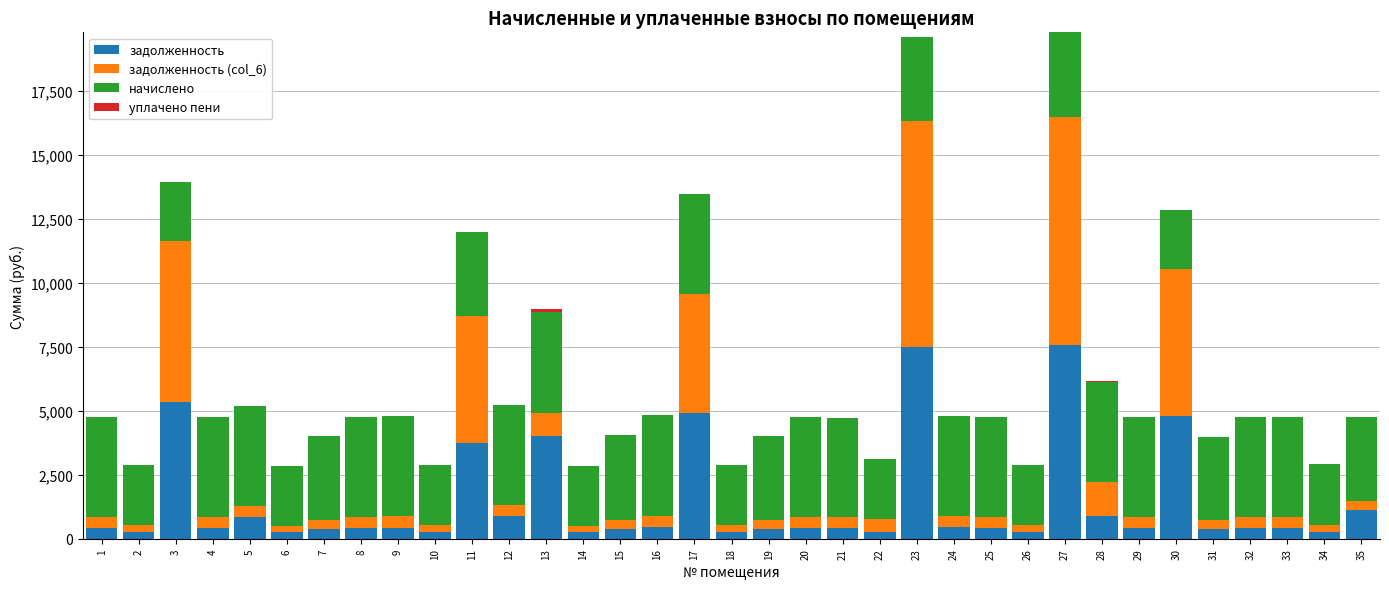

The value of задолженность at 4 is 434.0. True or false?

True